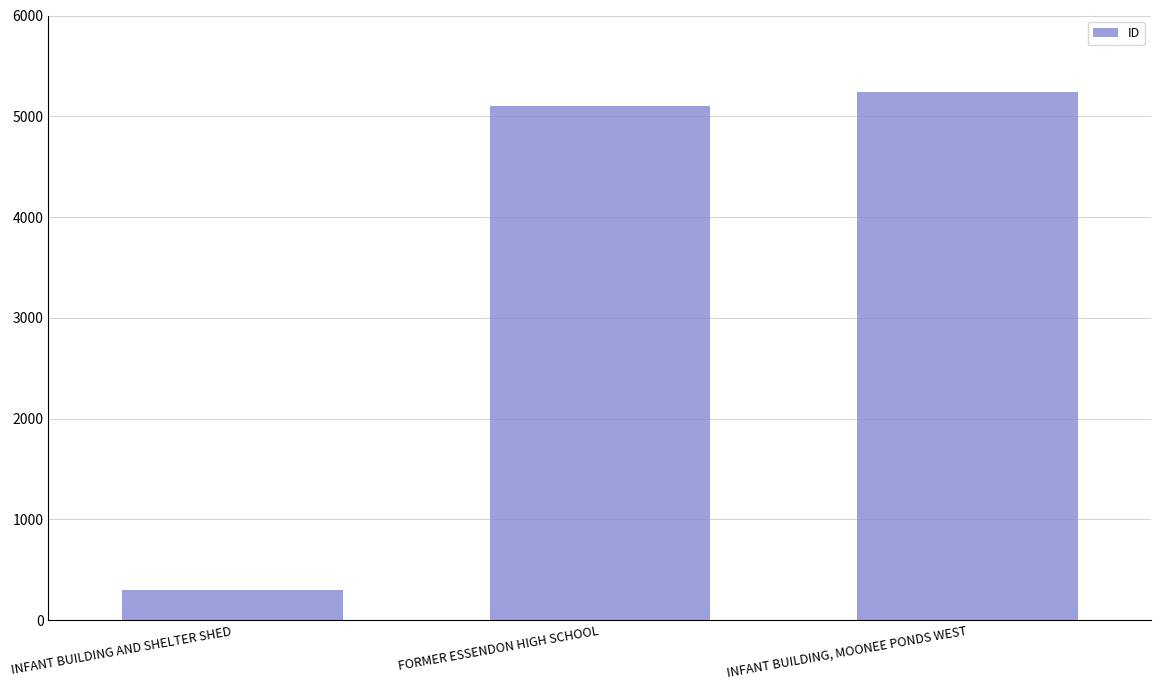

What is the sum of all values?

10646